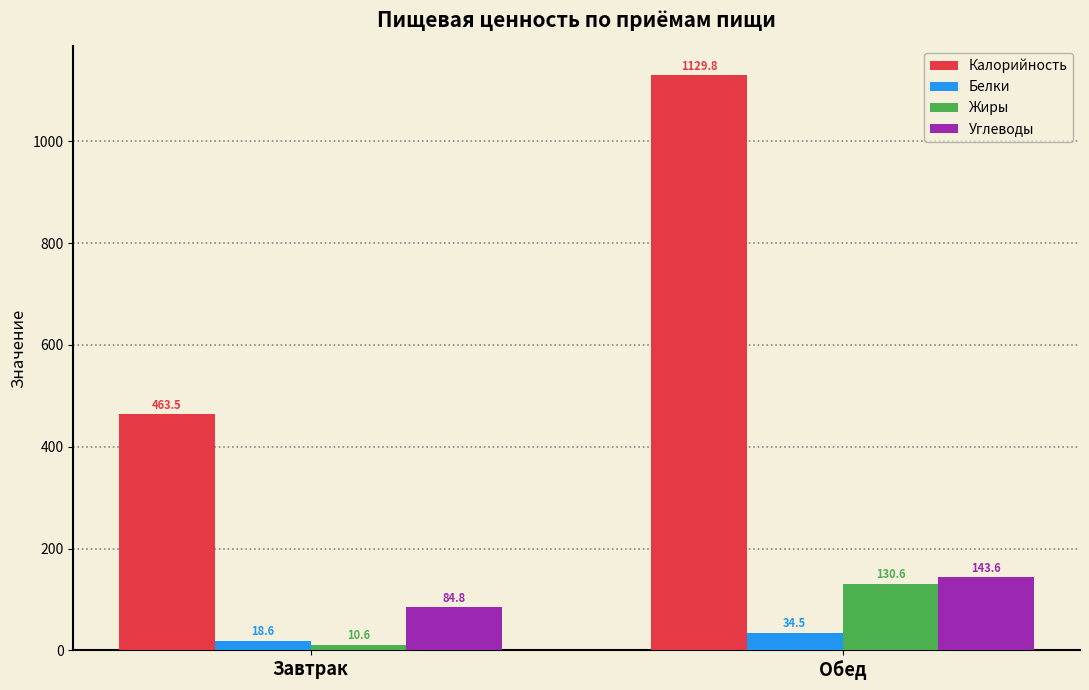

What are all the series names shown in the legend?

Калорийность, Белки, Жиры, Углеводы